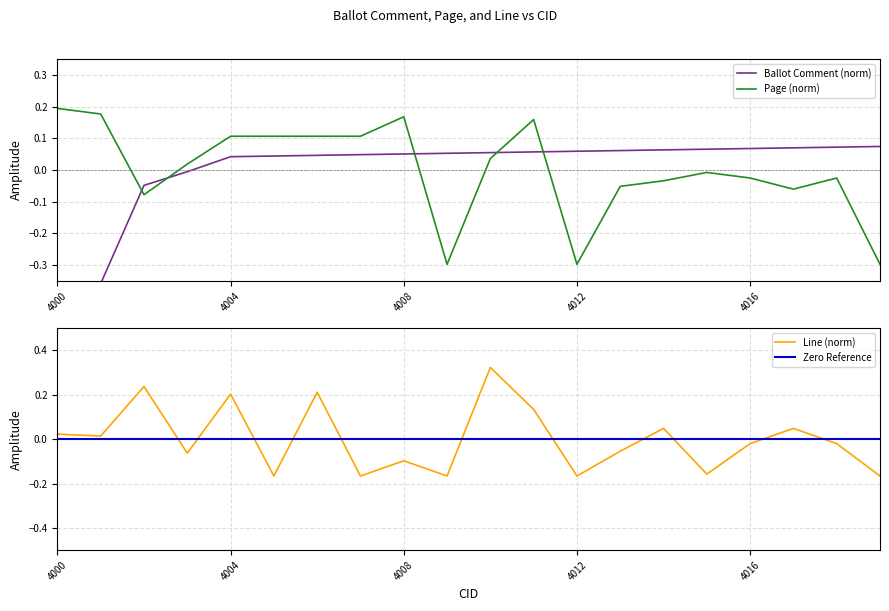

Which category has the lowest value in the Ballot Comment series?

4000